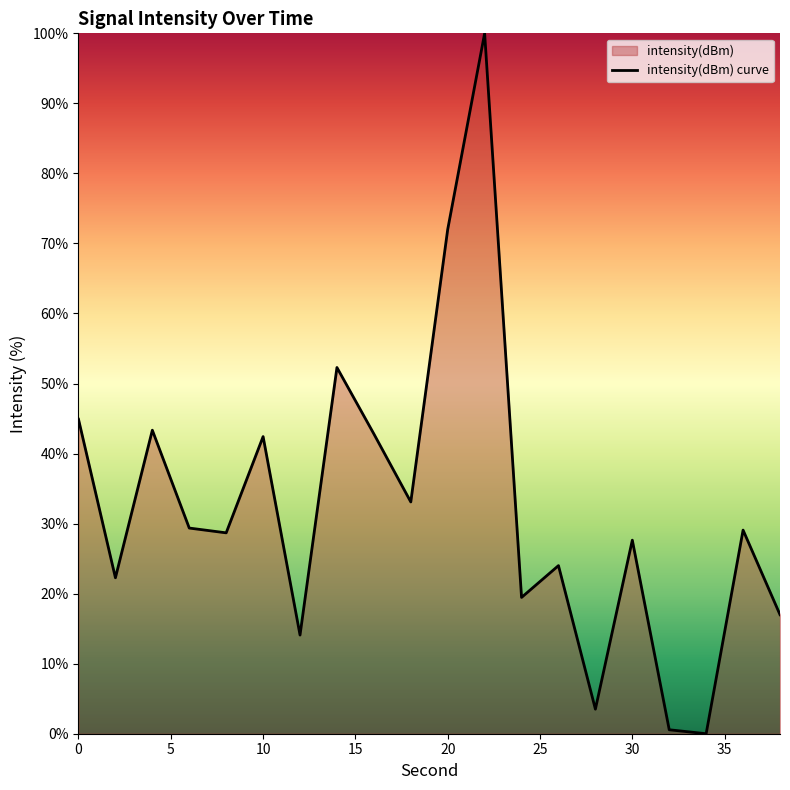

What is the greatest value displayed?

100.0